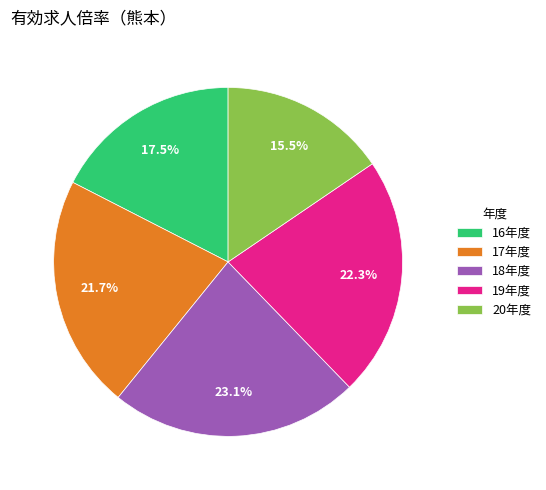

Which has a higher value, 18年度 or 20年度?

18年度